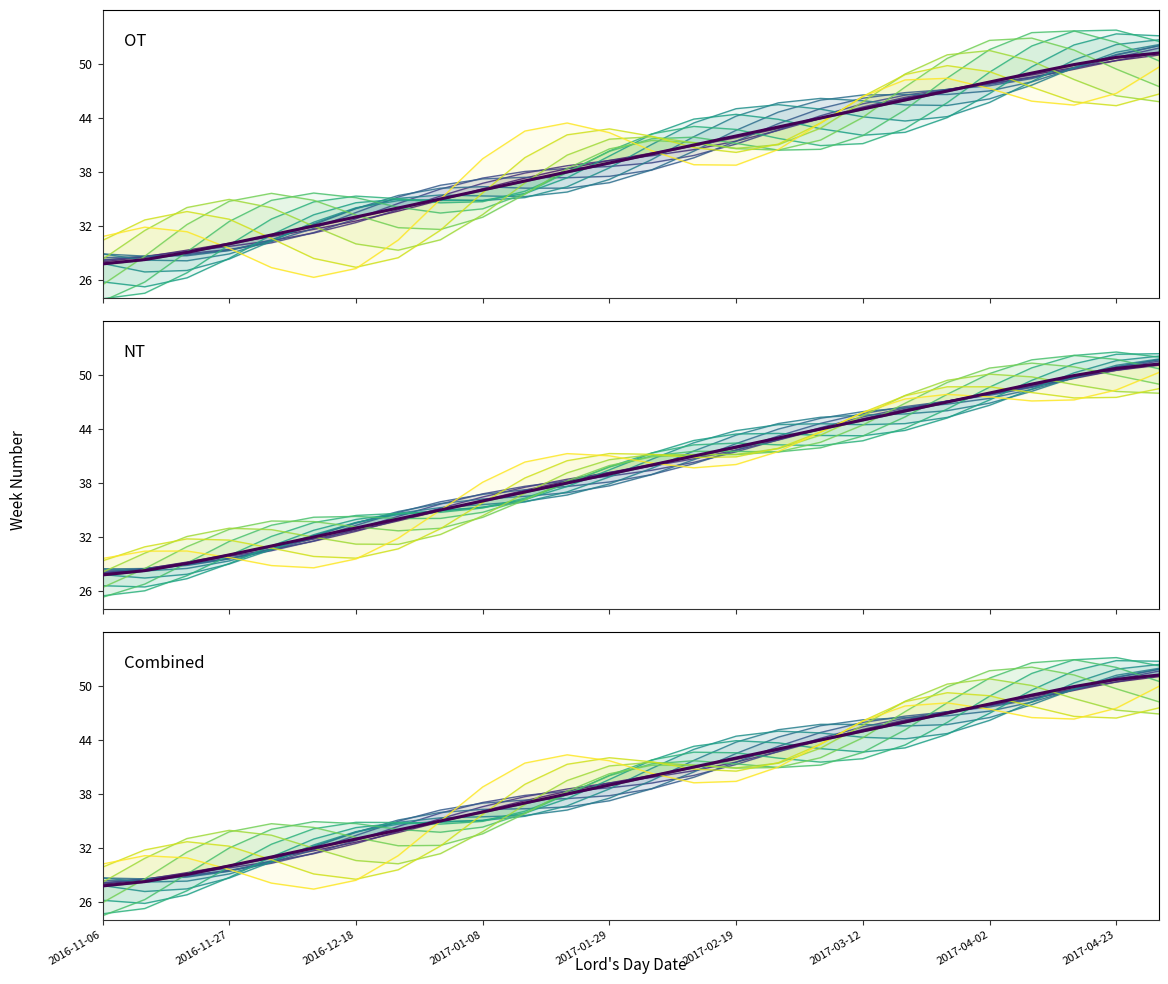

What is the value of the OT point at the 21st from the left?

47.0